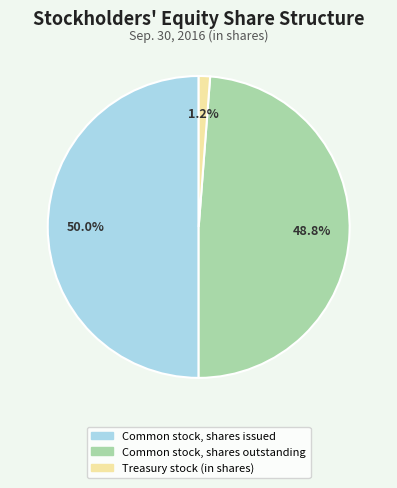

How many slices are in this pie chart?

3